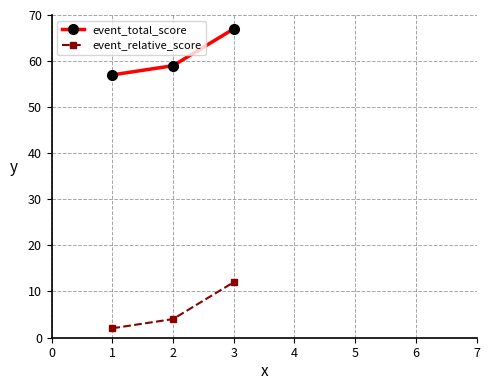

Rank the series at 1 from lowest to highest value.

event_relative_score, event_total_score